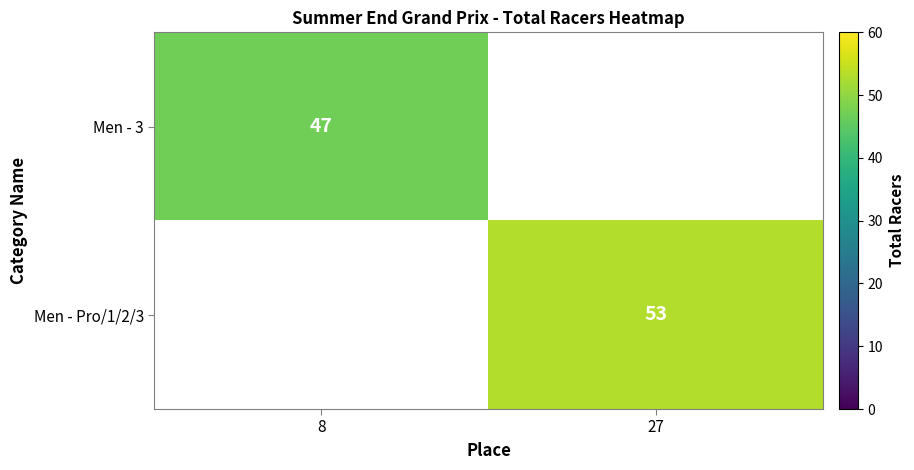

The Men - 3 series shows 47 at 8. True or false?

True